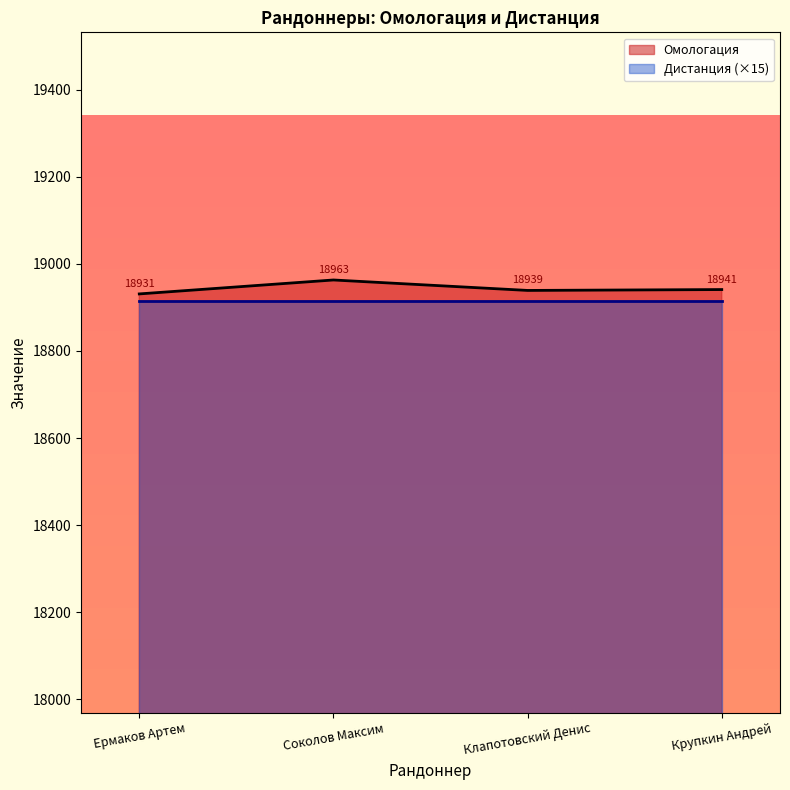

The value at Ермаков Артем is 18931. True or false?

True